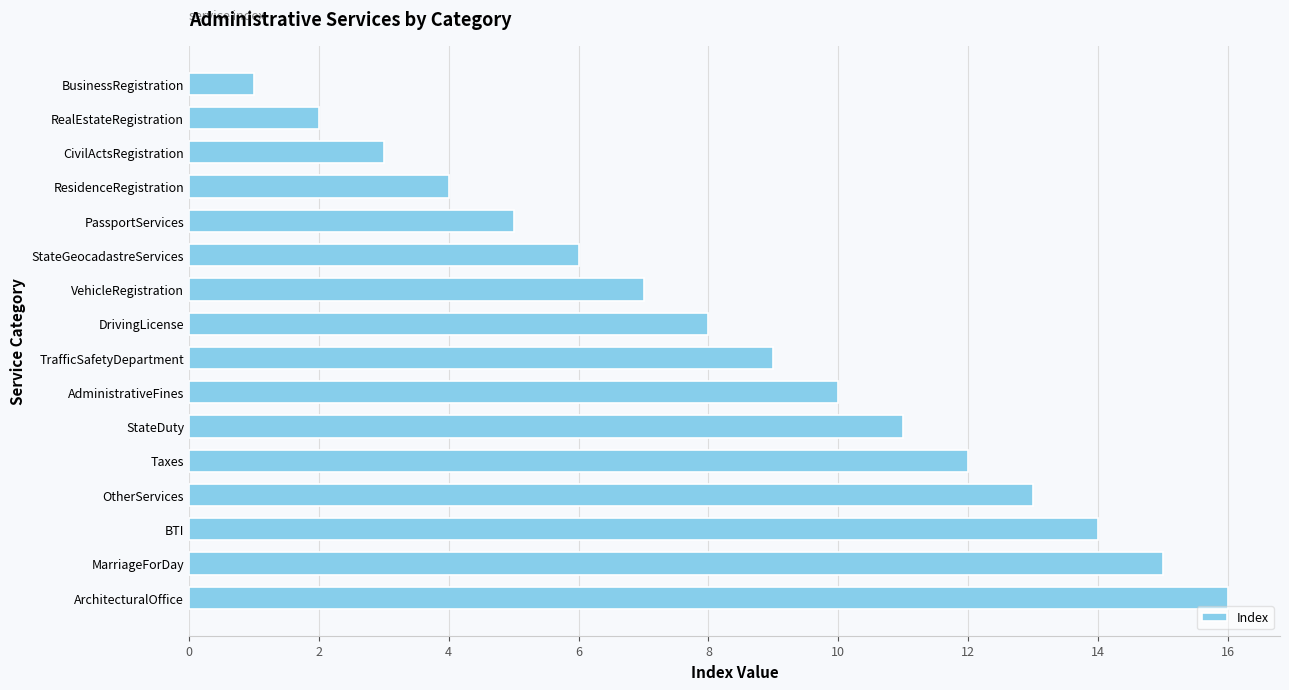

What is the label of the 13th bar from the top?

OtherServices